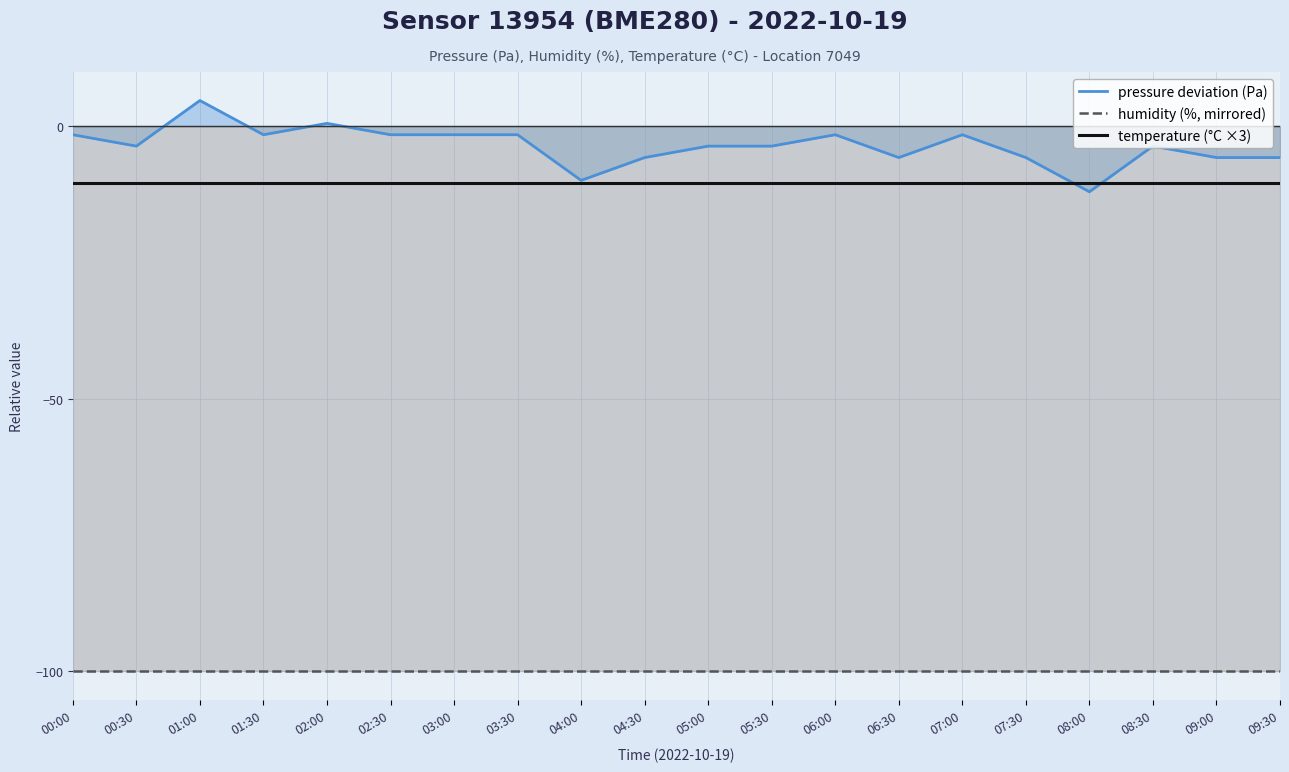

Is it true that pressure deviation (Pa) equals -12.0 at 08:00?

True